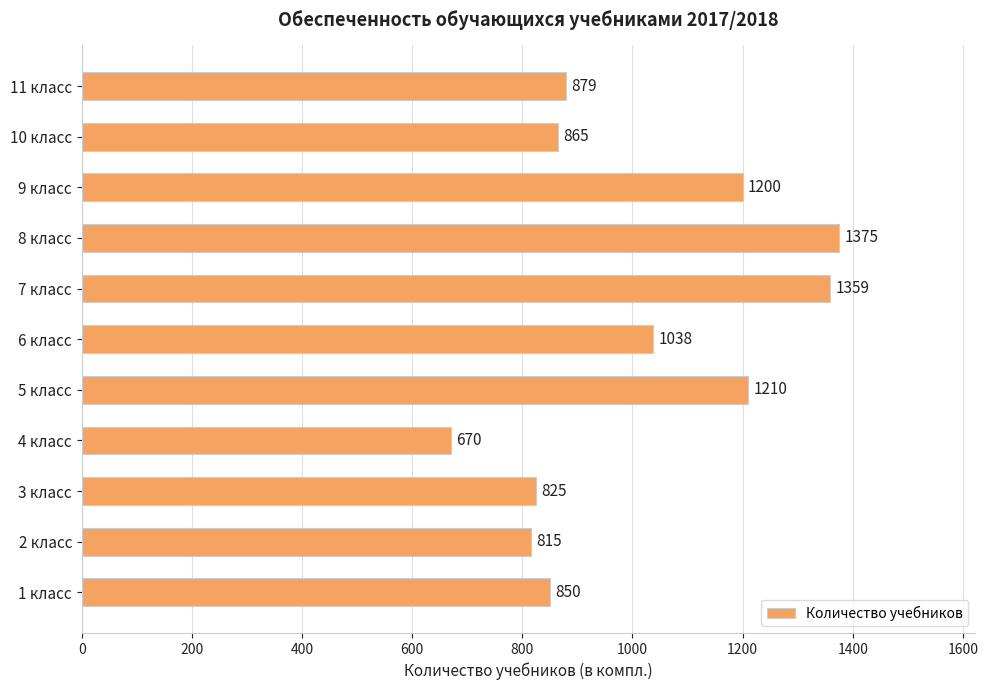

Between 4 класс and 9 класс, which is larger?

9 класс